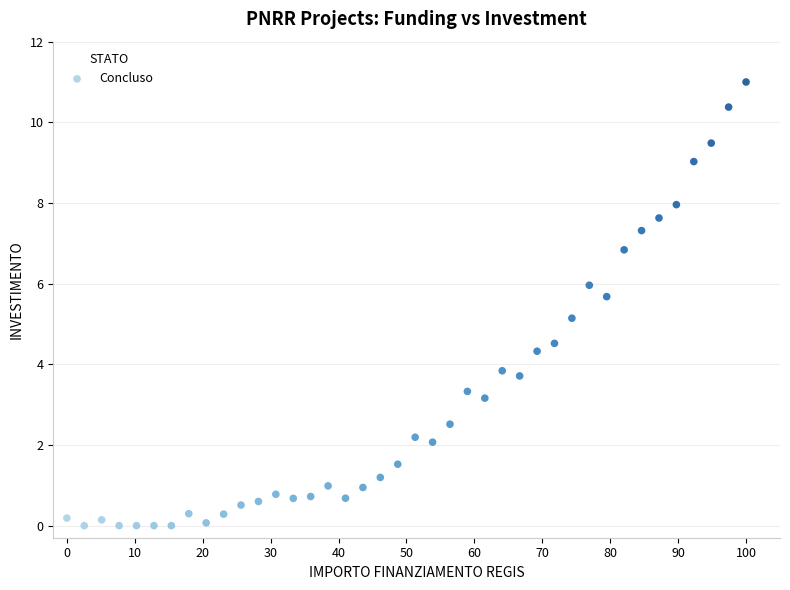

What is the range of Y values (max minus min)?

11.0